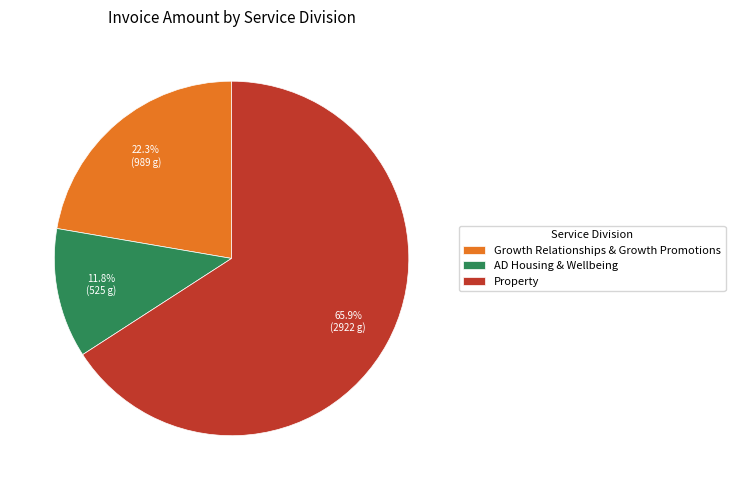

True or false: Growth Relationships & Growth Promotions accounts for 22% of the total.

True